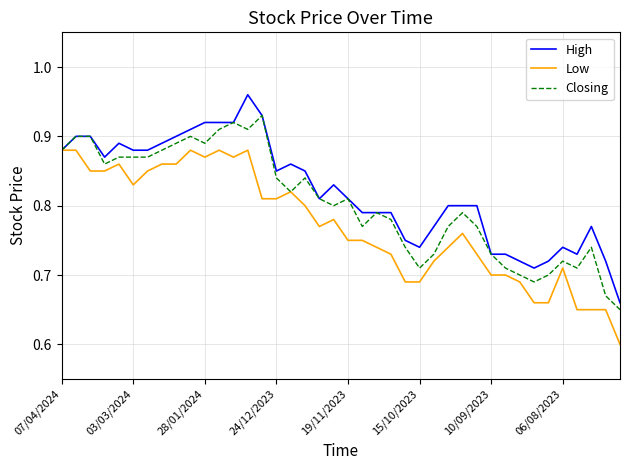

Rank the series by their maximum value, from highest to lowest.

High, Closing, Low